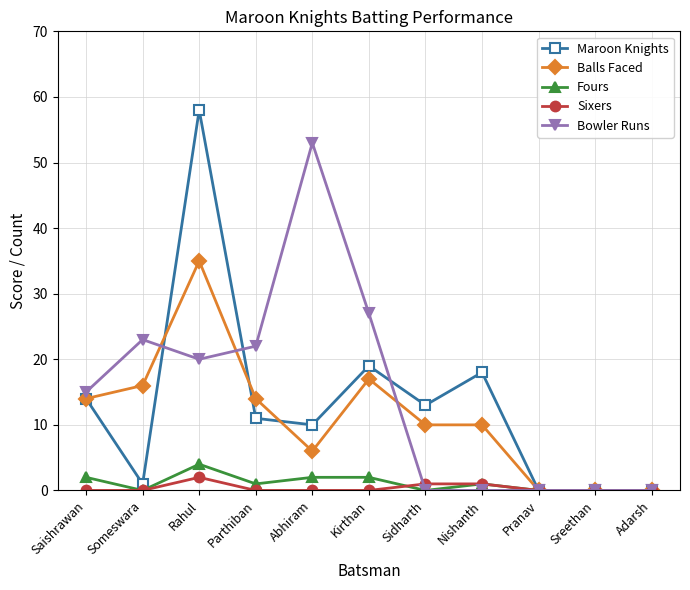

True or false: Balls Faced has more than 0 points higher than both neighbors.

True